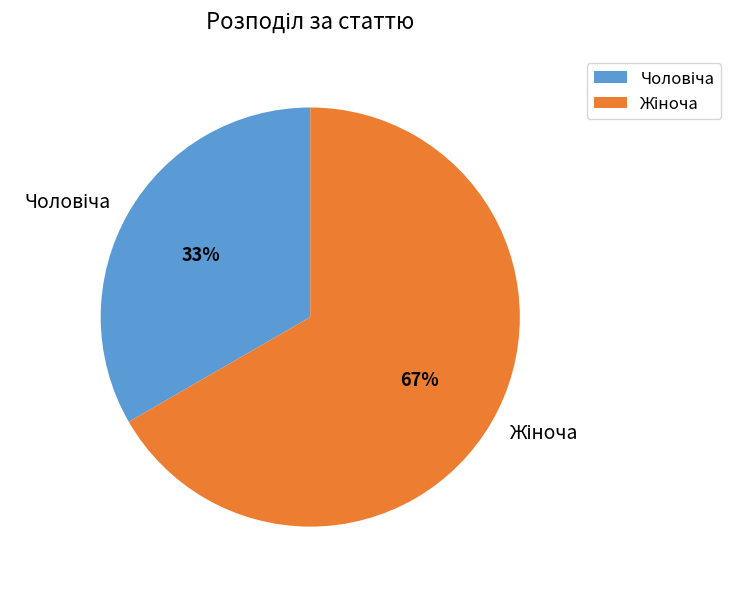

To the nearest percent, what is the average slice percentage?

50%